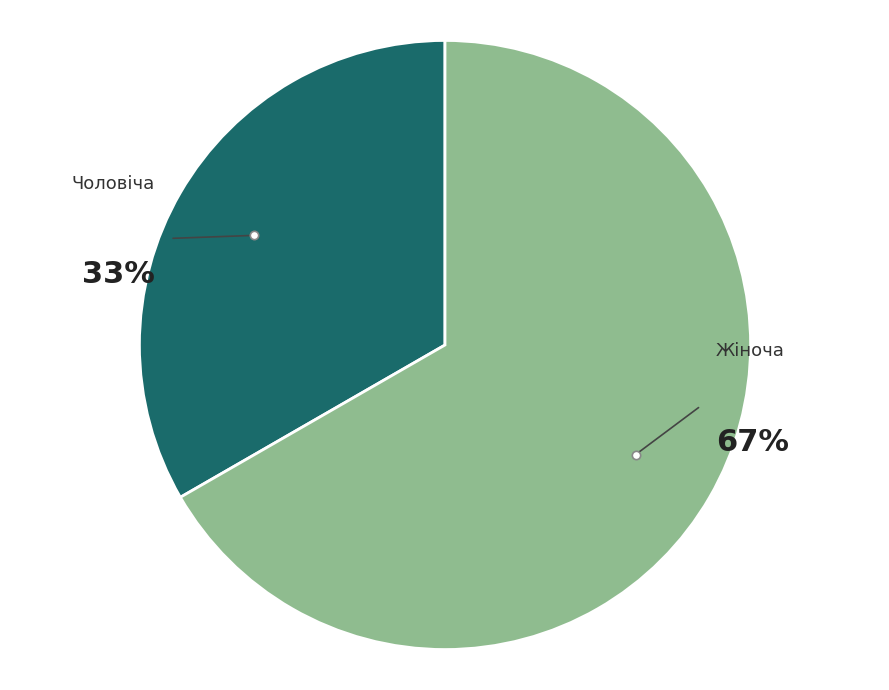

Which slice is the largest?

Жіноча